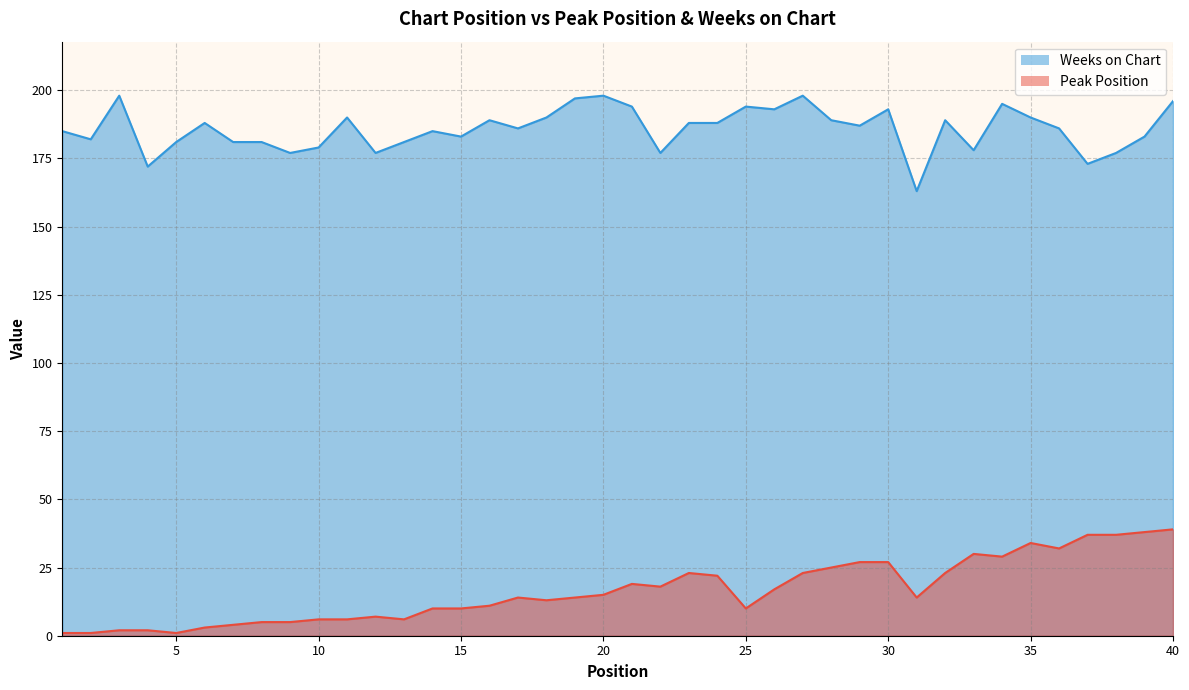

Reading left to right, extract all data points from this chart.

Peak Position: 1=1	2=1	3=2	4=2	5=1	6=3	7=4	8=5	9=5	10=6	11=6	12=7	13=6	14=10	15=10	16=11	17=14	18=13	19=14	20=15	21=19	22=18	23=23	24=22	25=10	26=17	27=23	28=25	29=27	30=27	31=14	32=23	33=30	34=29	35=34	36=32	37=37	38=37	39=38	40=39
Weeks on Chart: 1=185	2=182	3=198	4=172	5=181	6=188	7=181	8=181	9=177	10=179	11=190	12=177	13=181	14=185	15=183	16=189	17=186	18=190	19=197	20=198	21=194	22=177	23=188	24=188	25=194	26=193	27=198	28=189	29=187	30=193	31=163	32=189	33=178	34=195	35=190	36=186	37=173	38=177	39=183	40=196